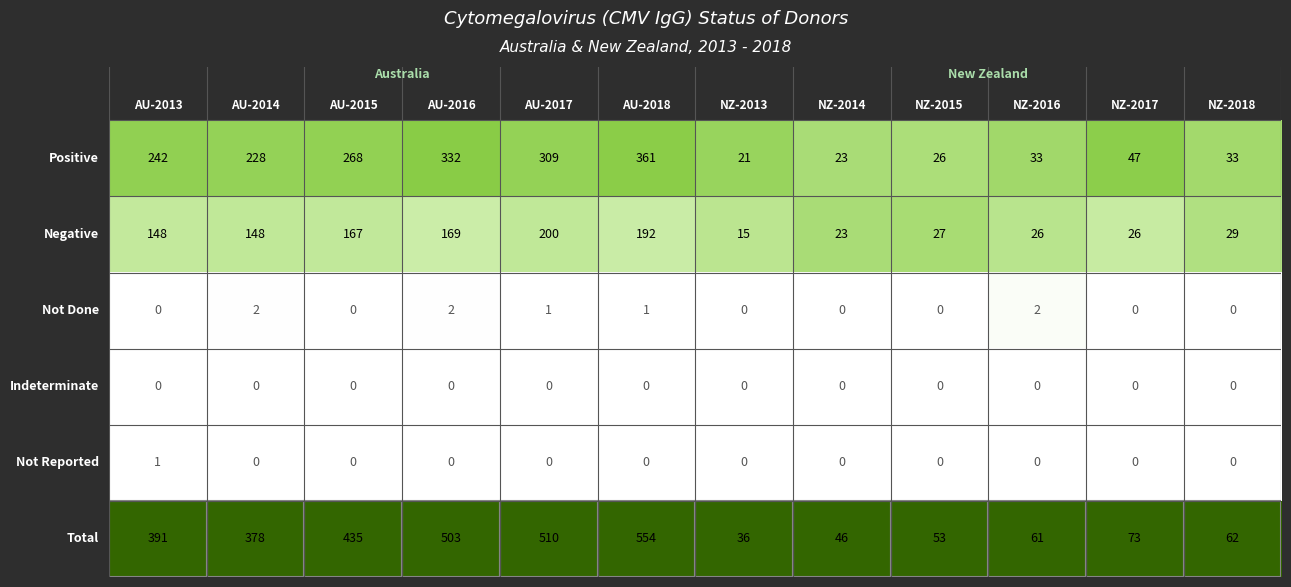

What is the greatest value displayed?

554